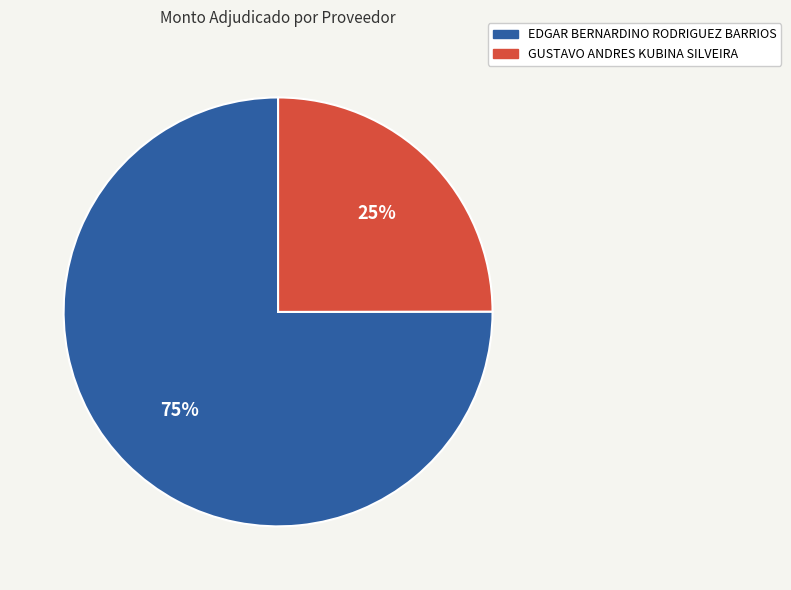

To the nearest percent, what is the combined percentage of GUSTAVO ANDRES KUBINA SILVEIRA and EDGAR BERNARDINO RODRIGUEZ BARRIOS?

100%